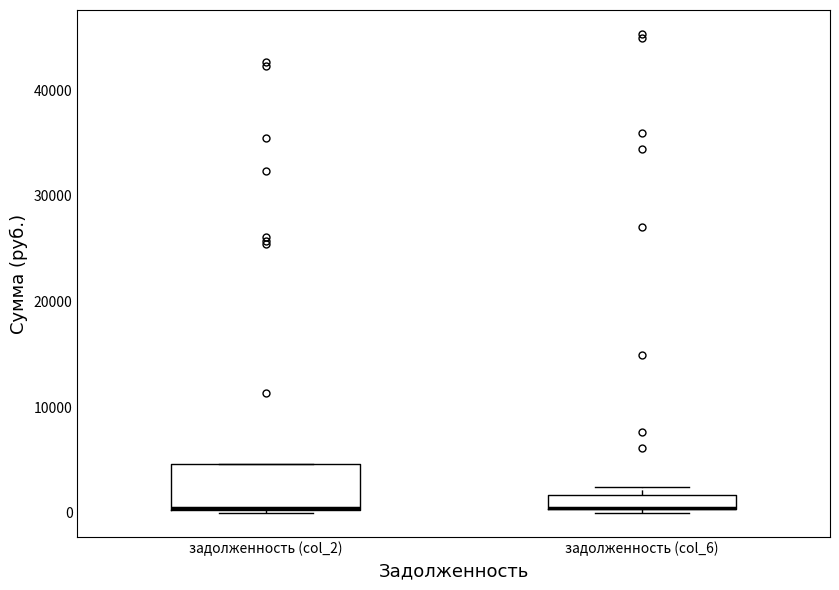

Where is the lower edge of the box for задолженность (col_2) on the y-axis? The values are not printed on the chart, so give them approximately, as read against the axis.

0